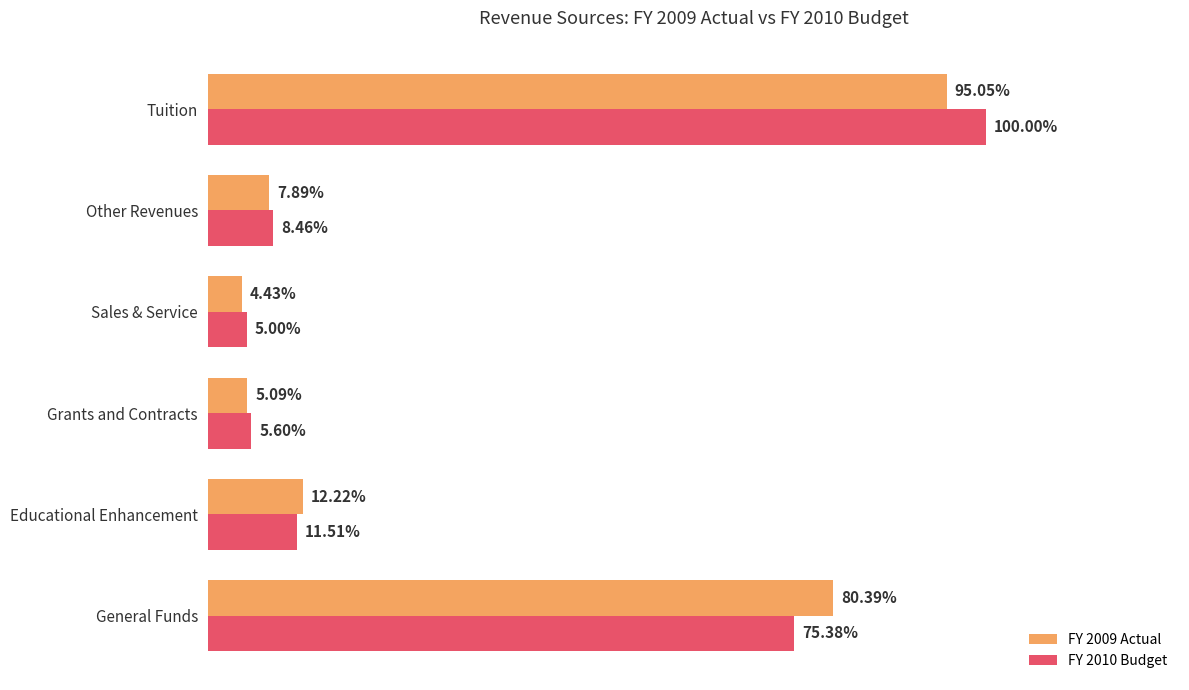

What are all the series names shown in the legend?

FY 2009 Actual, FY 2010 Budget